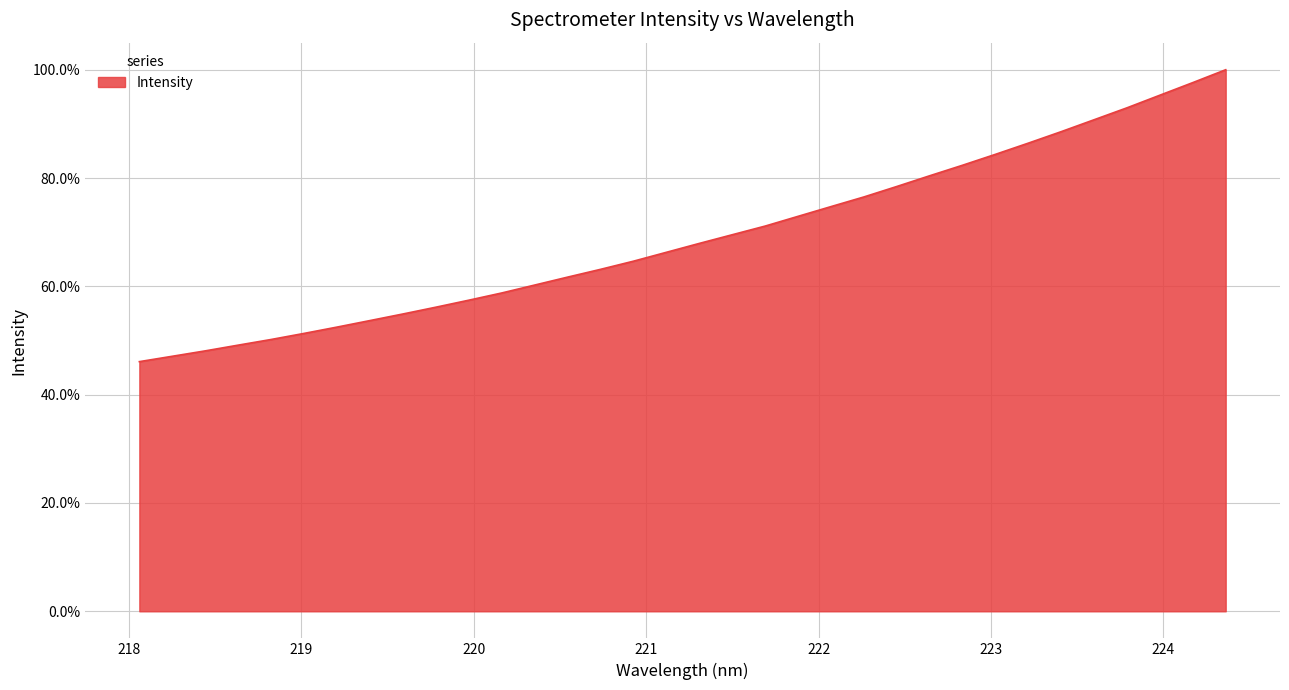

What is the greatest value displayed?

1.0